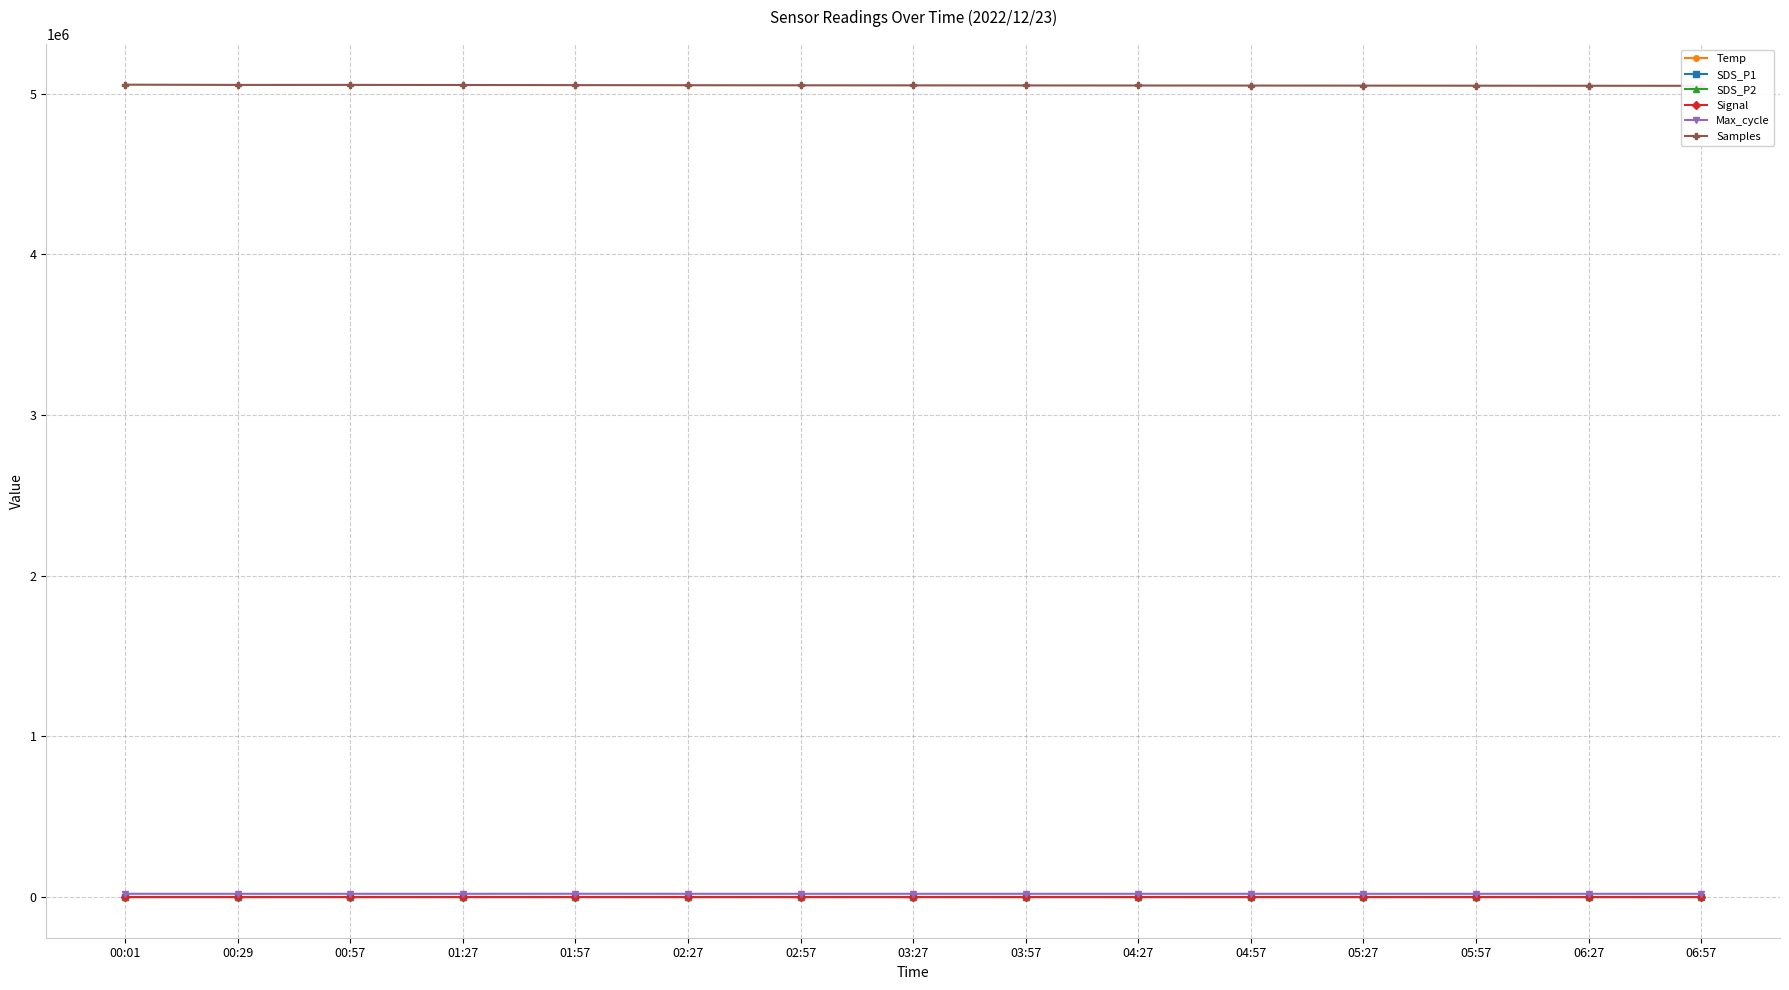

True or false: SDS_P2 and SDS_P1 cross at least once.

False